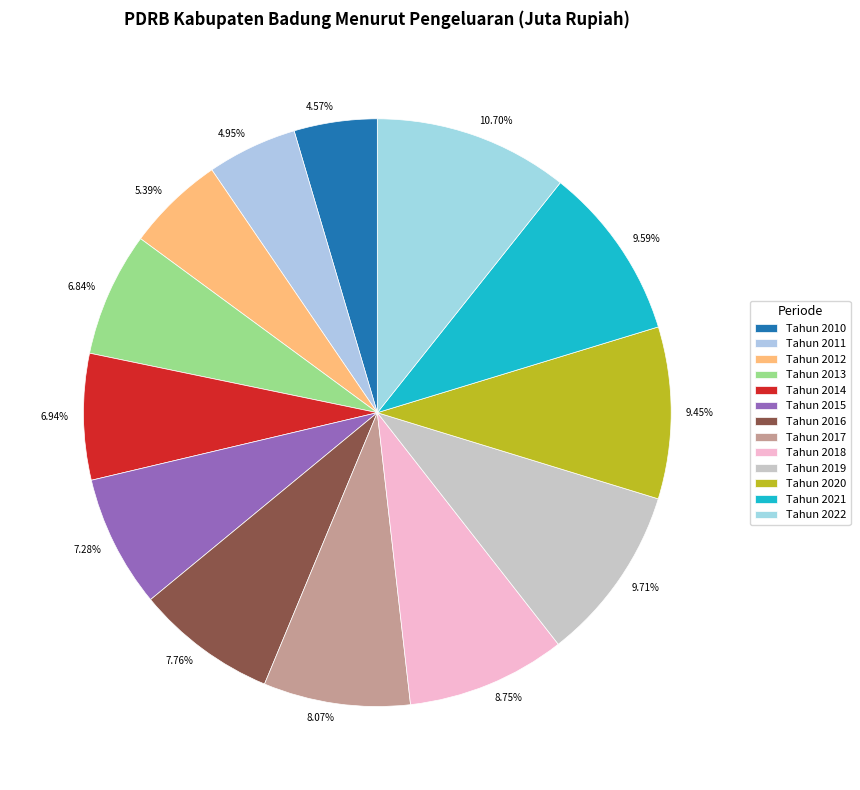

Combined, what portion of the pie is Tahun 2010 and Tahun 2018?

13.3%